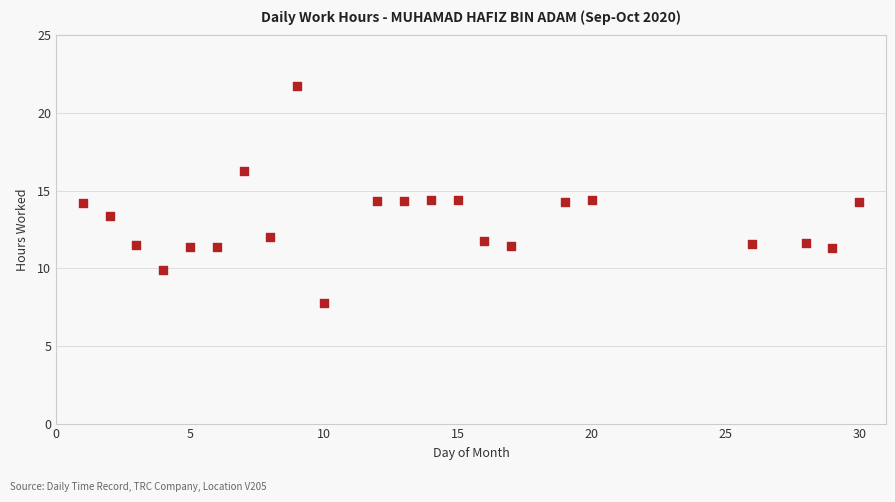

What is the range of X values (max minus min)?

29.0